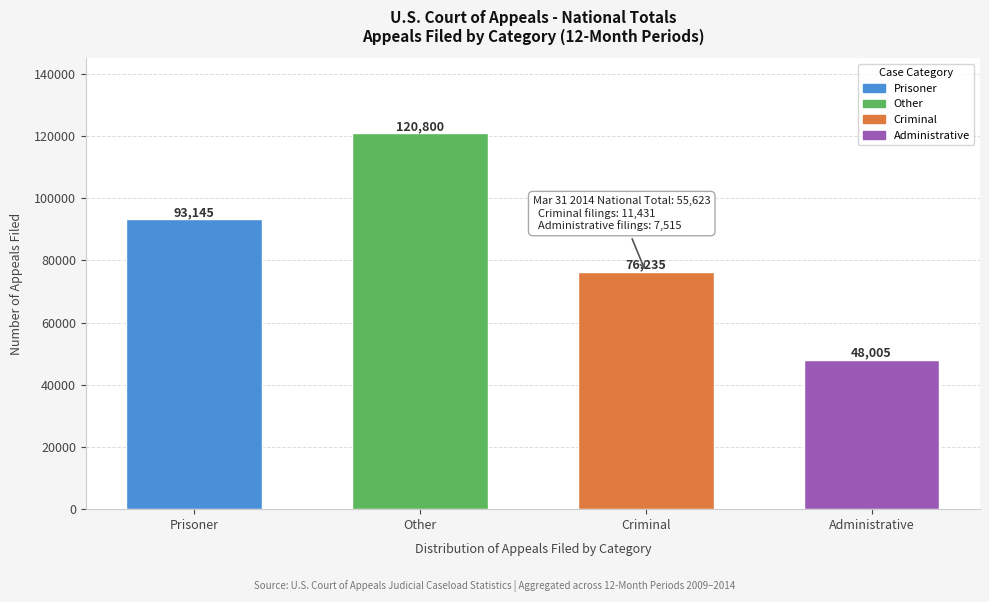

Reading right to left, list all the values displayed in this chart.

Administrative=48005	Criminal=76235	Other=120800	Prisoner=93145